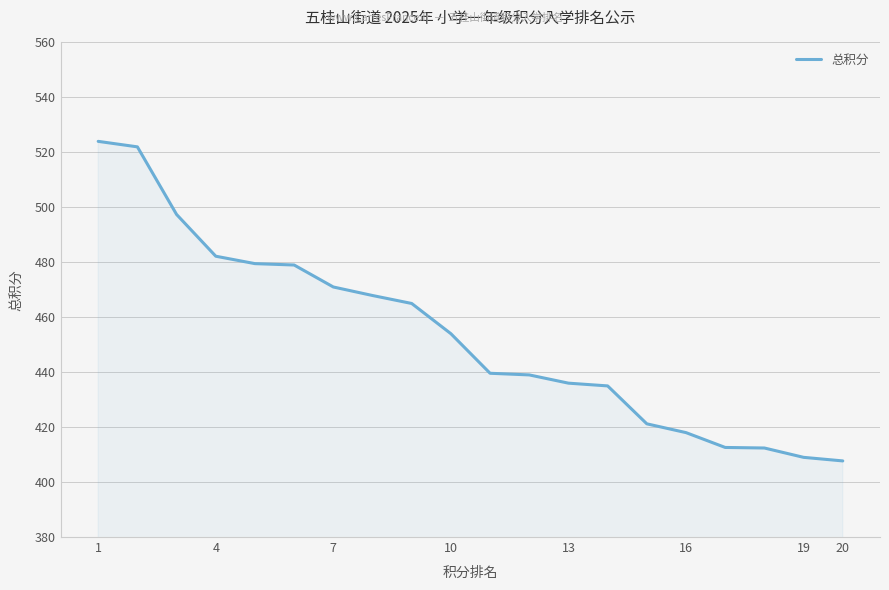

What is the smallest value displayed?

407.7